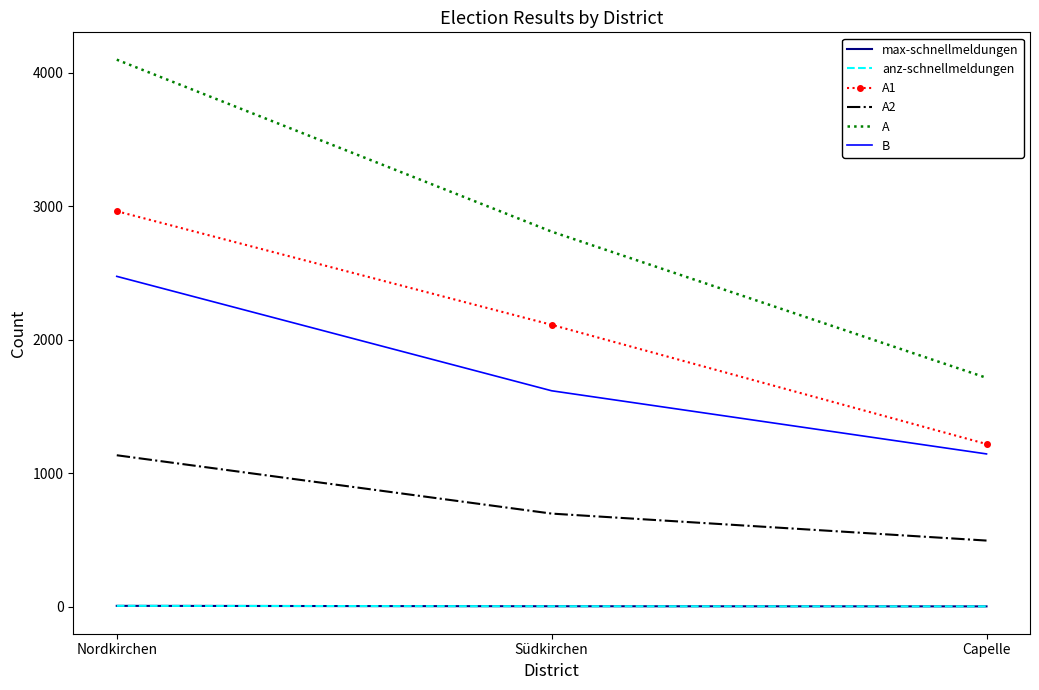

Is it true that A1 equals 1219 at Capelle?

True